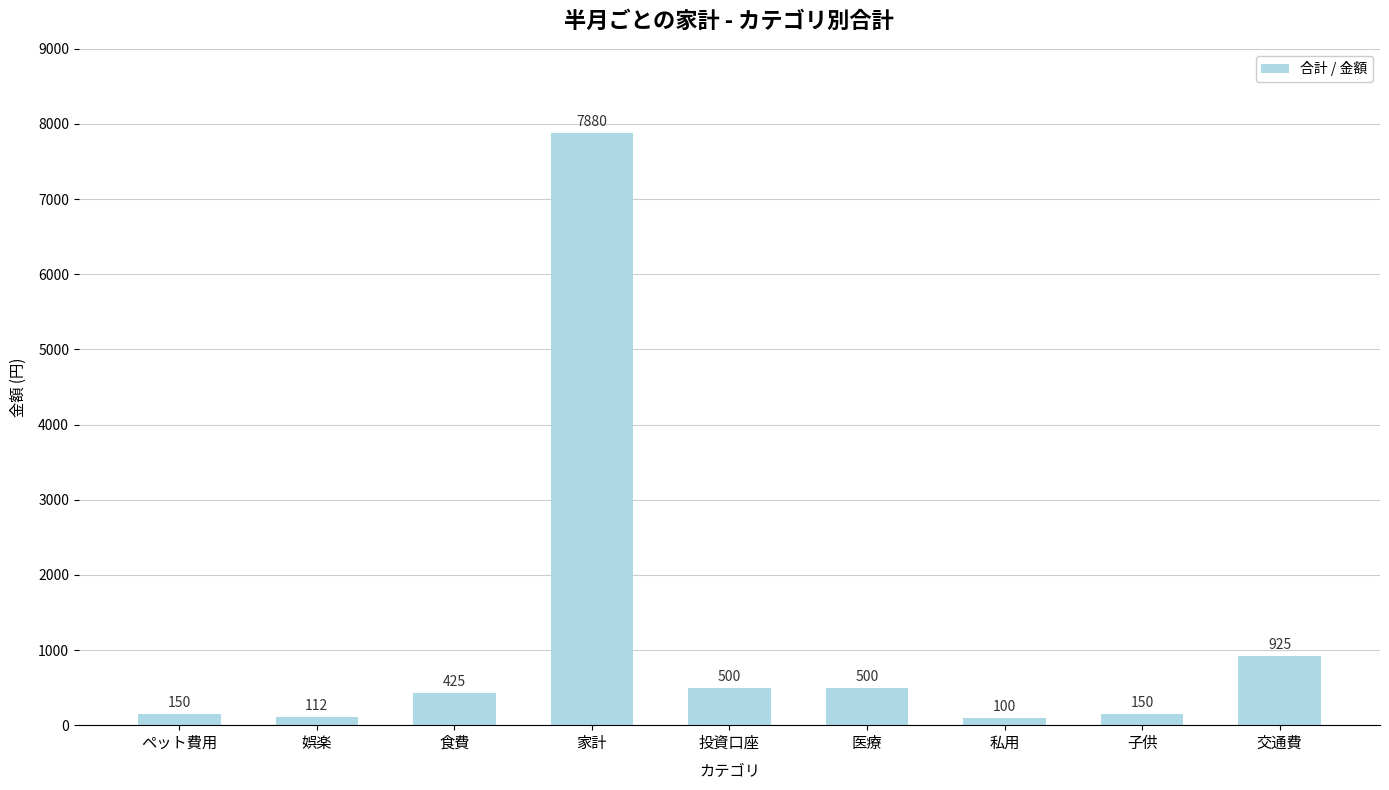

How many series are shown in this chart?

1